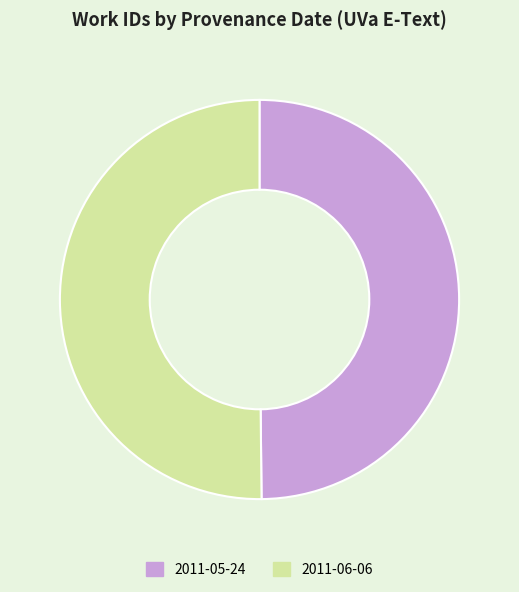

Approximately how many times larger is the value at 2011-05-24 compared to 2011-06-06?

1.0